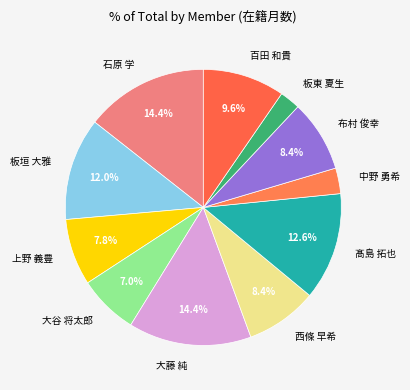

Which slice is the smallest?

板東 夏生